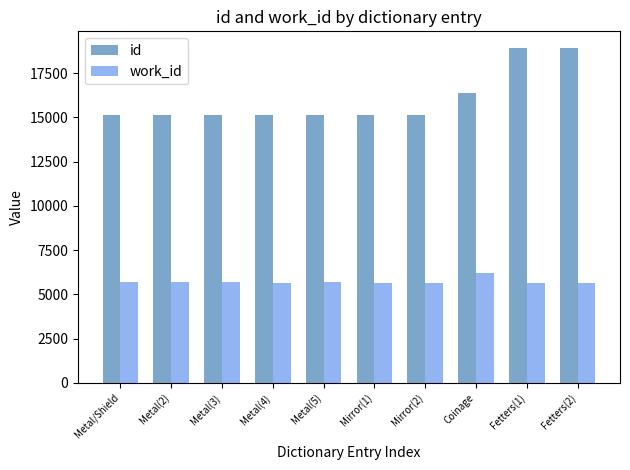

True or false: id has a value of 15138 at Metal/Shield.

True